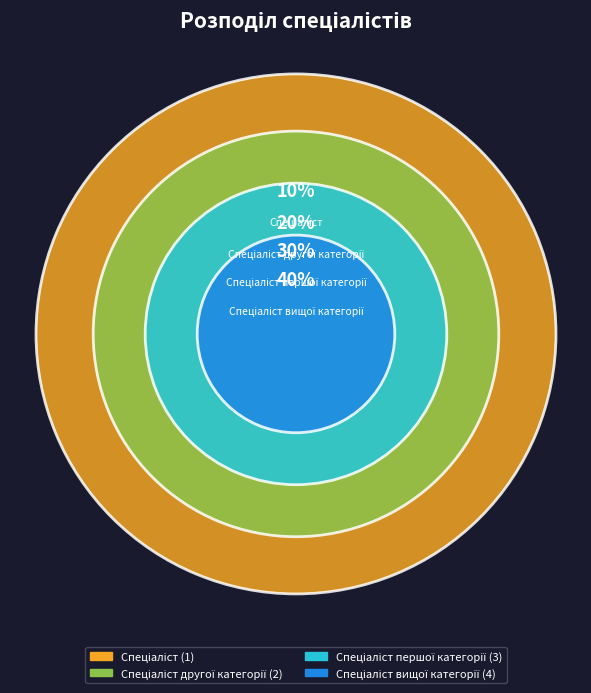

Which category has the smallest portion of the pie?

Спеціаліст